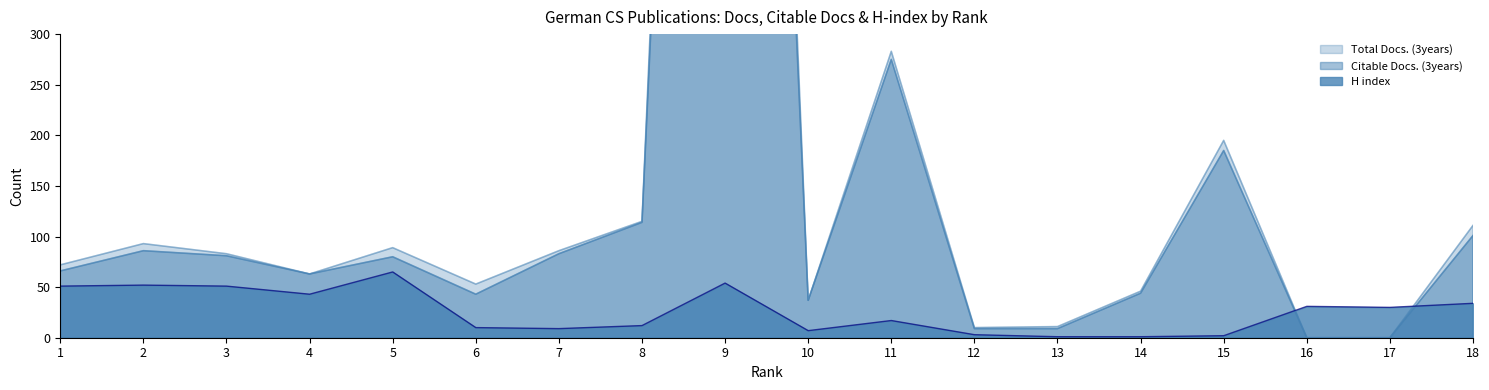

Reading right to left, list all the values displayed in this chart.

Total Docs. (3years): 111	0	0	195	46	11	10	283	37	2023	115	86	53	89	63	83	93	72
Citable Docs. (3years): 101	0	0	185	44	9	9	275	37	1894	114	83	43	80	63	81	86	66
H index: 34	30	31	2	1	1	3	17	7	54	12	9	10	65	43	51	52	51